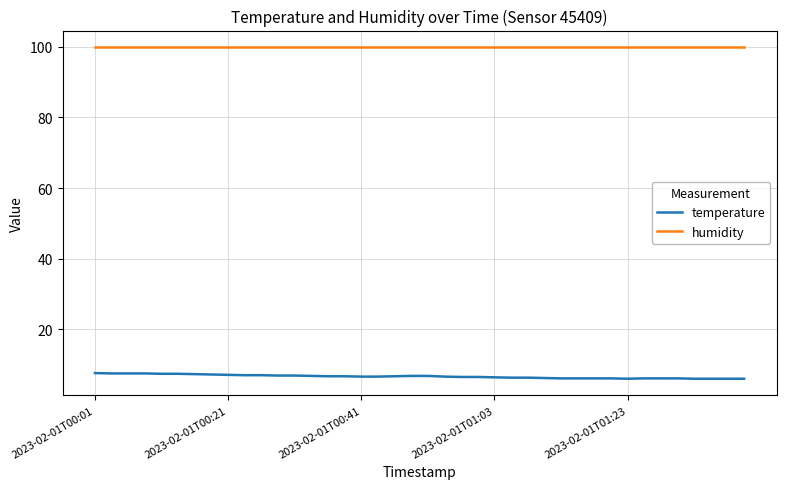

What is the difference between the maximum and minimum values in the temperature series?

1.6